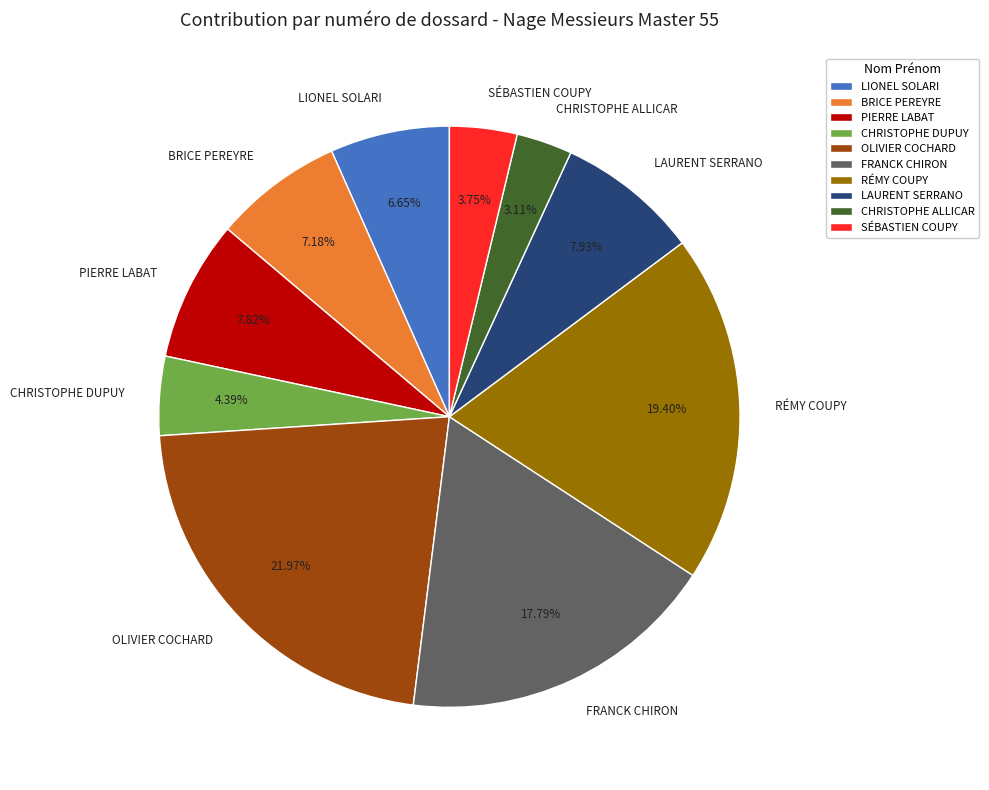

Which category has the smallest portion of the pie?

CHRISTOPHE ALLICAR